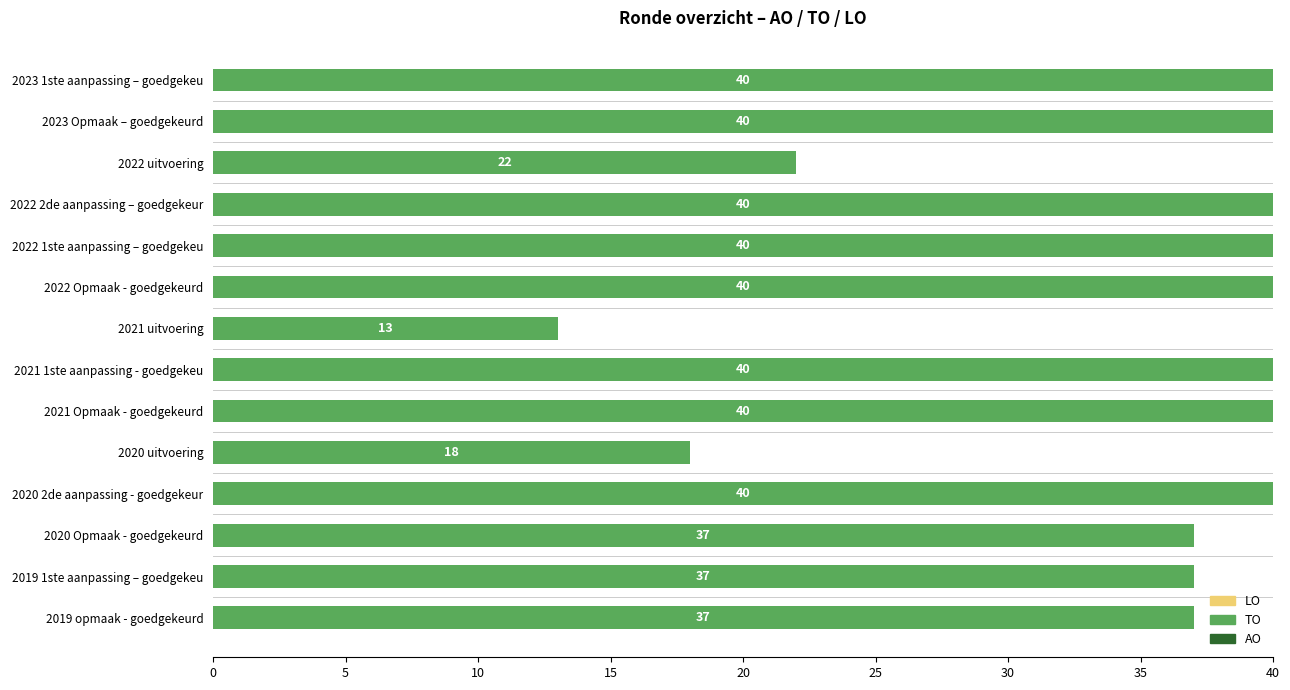

What is the greatest value displayed?

40